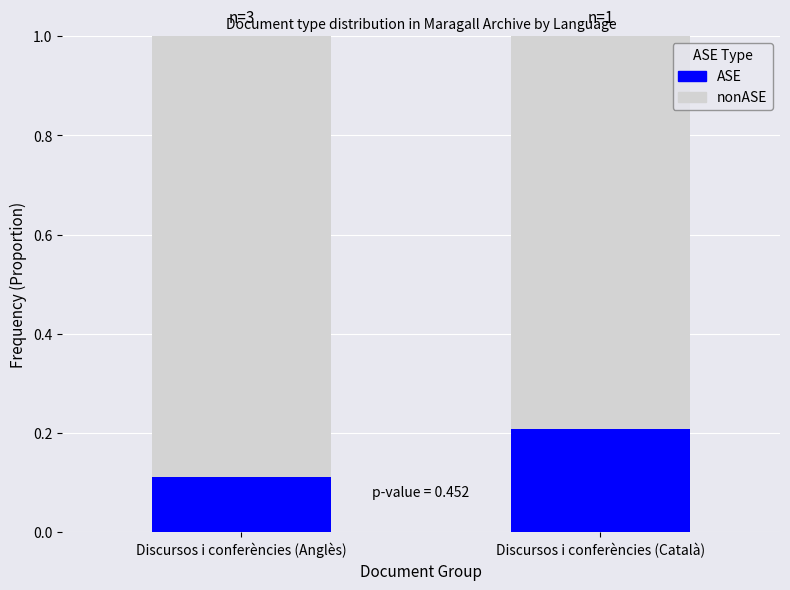

True or false: ASE has a value of 0.1 at Discursos i conferències (Català).

False